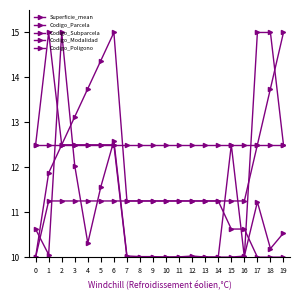

What is the difference between the maximum and second lowest values in the Codigo_Modalidad series?

5.0